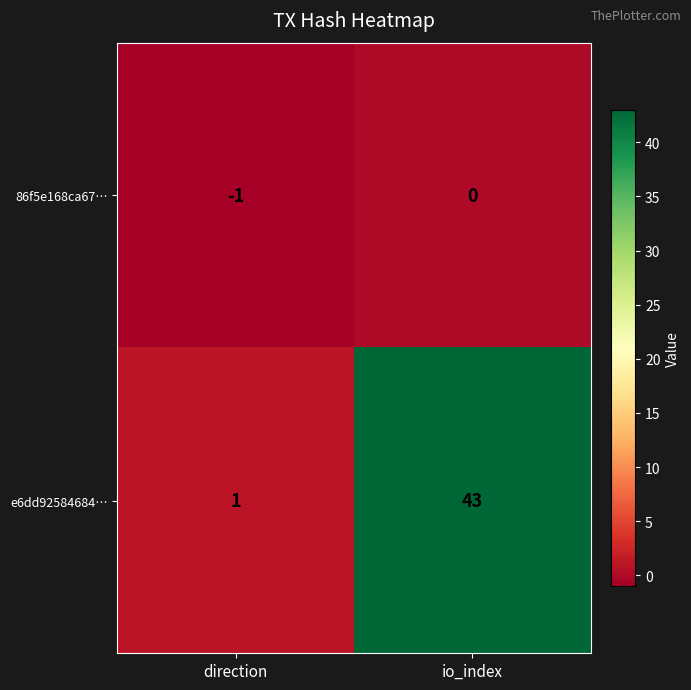

What is the difference between the highest and lowest values at io_index?

43